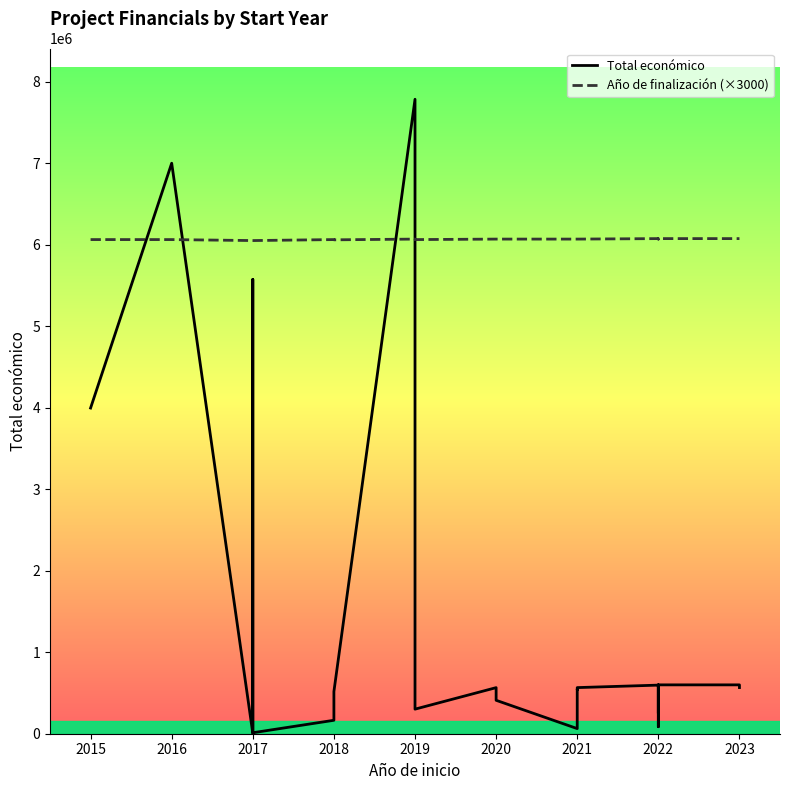

What is the difference between the Total económico values at 2018 and 2019?

136504